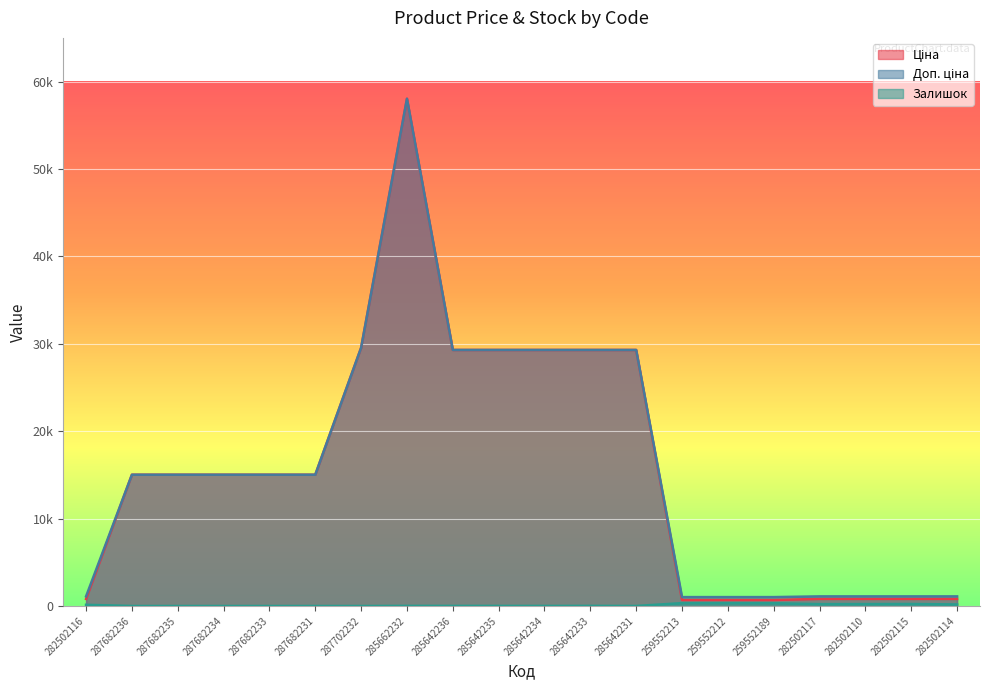

What is the sum of the Залишок values at 285642233 and 282502115?

243.0